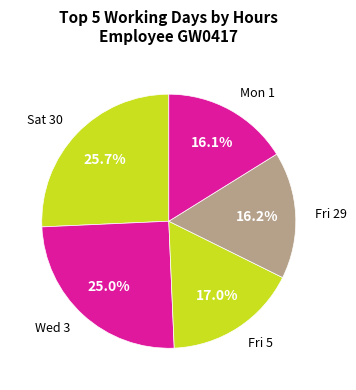

True or false: Fri 5 accounts for 23% of the total.

False